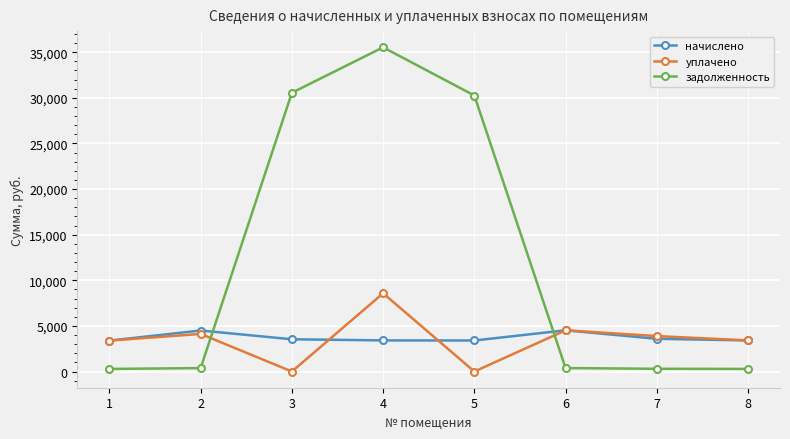

What is the value of the задолженность point at the 1st from the left?

282.3